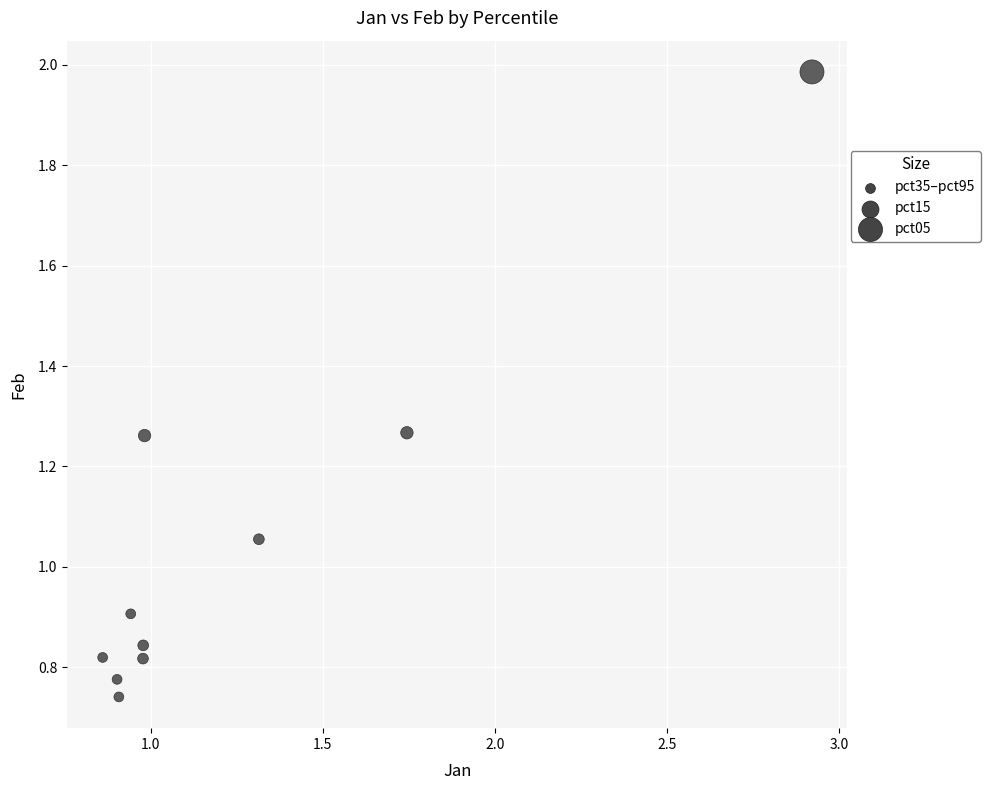

What is the range of Y values (max minus min)?

1.2